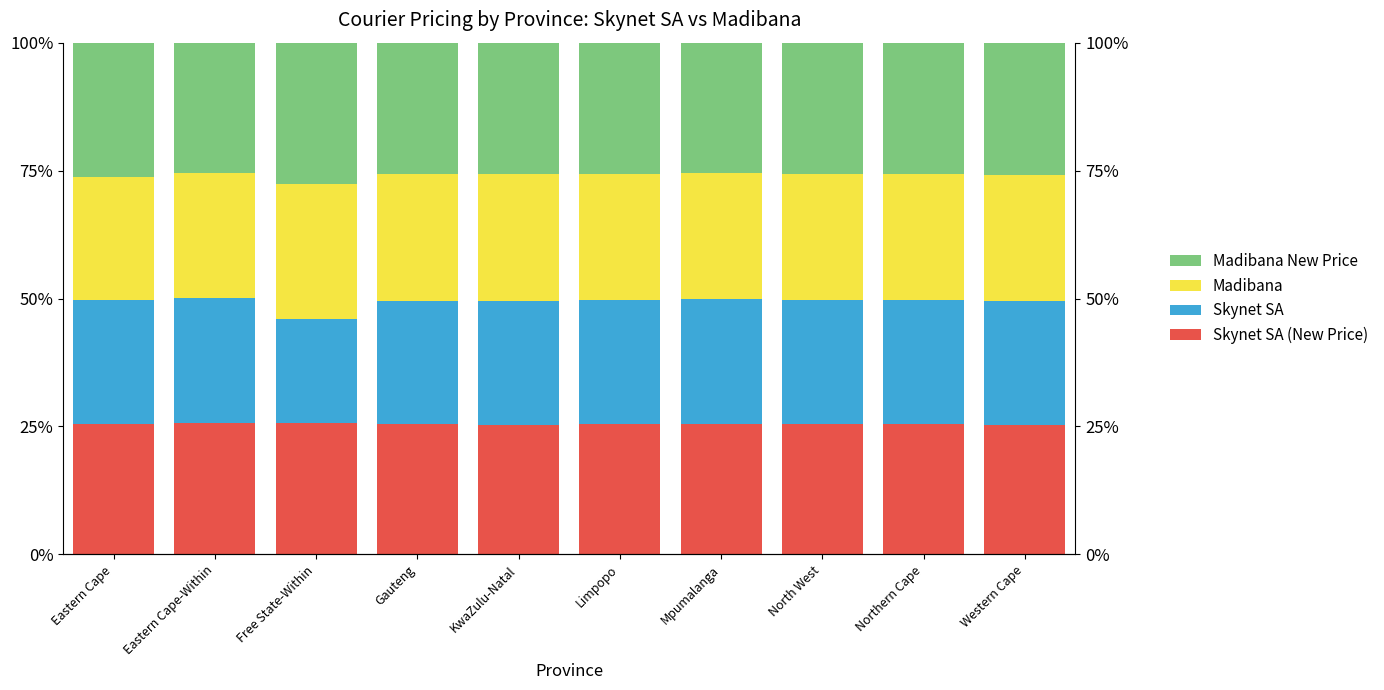

What is the difference between the maximum and minimum values in the Skynet SA series?

4.3